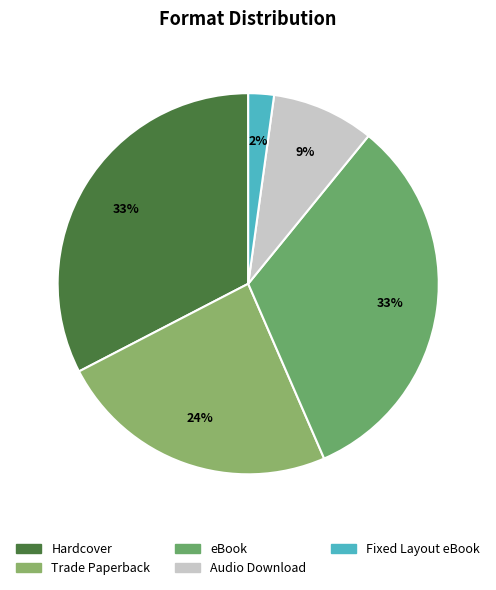

To the nearest percent, what is the combined percentage of Trade Paperback and Fixed Layout eBook?

26%